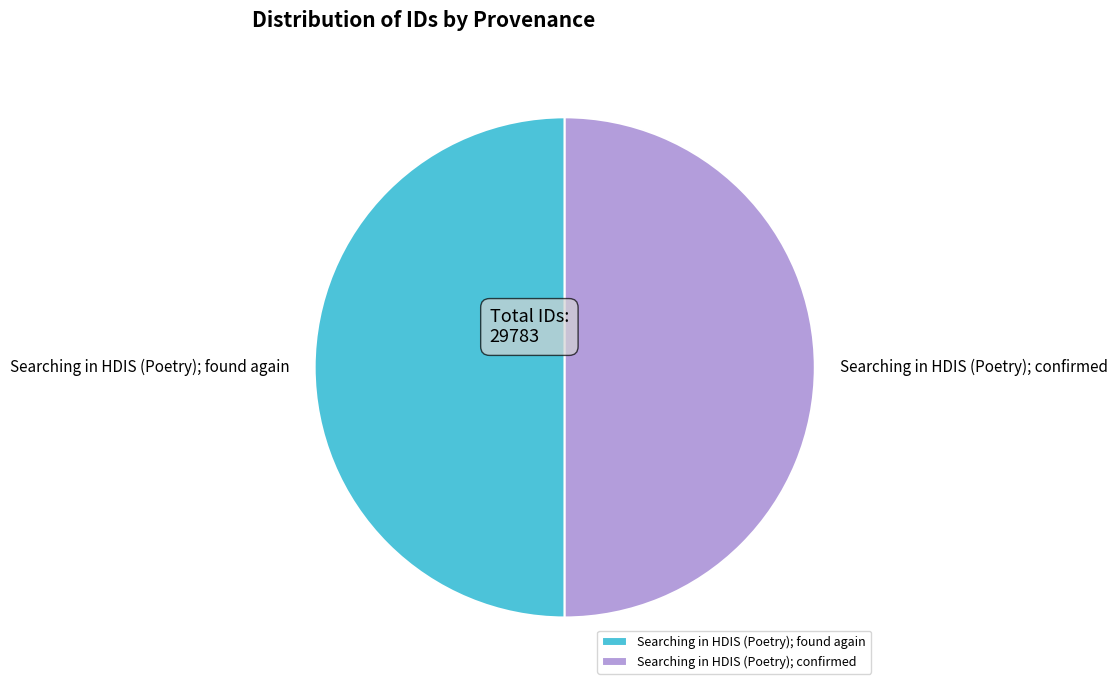

How many segments does this pie chart have?

2